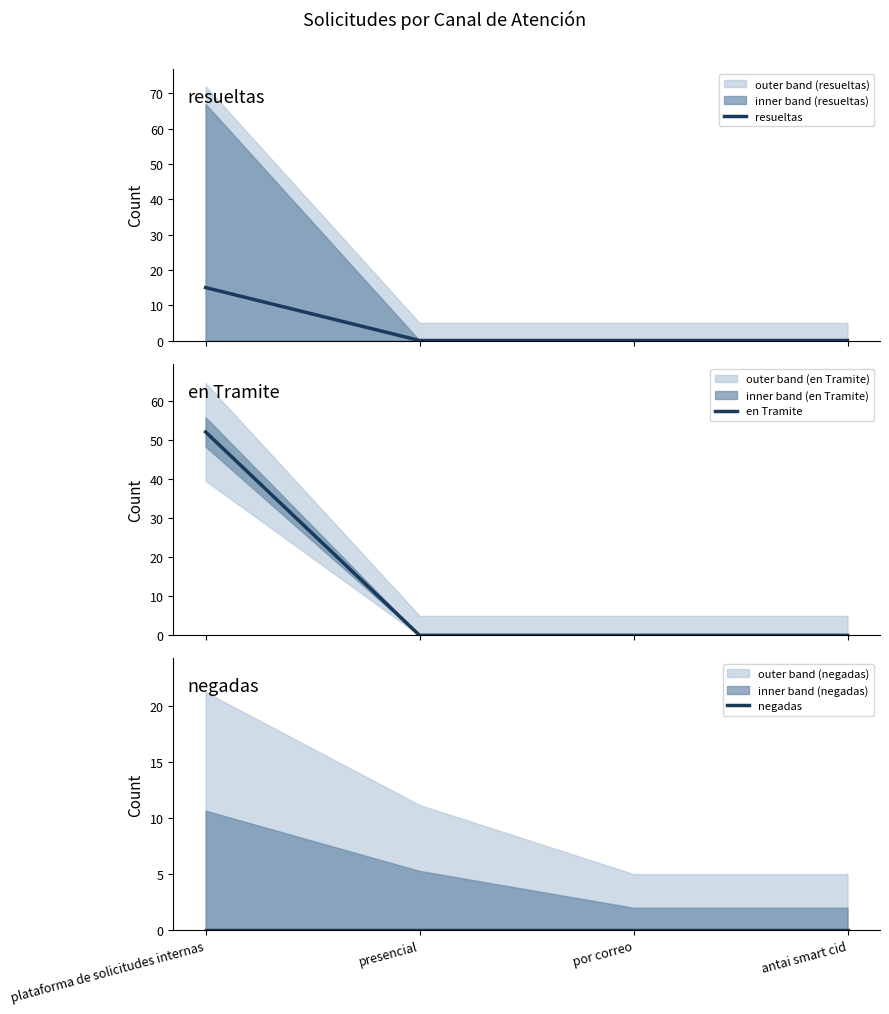

List the series in order of their peak value, highest first.

en Tramite, resueltas, negadas